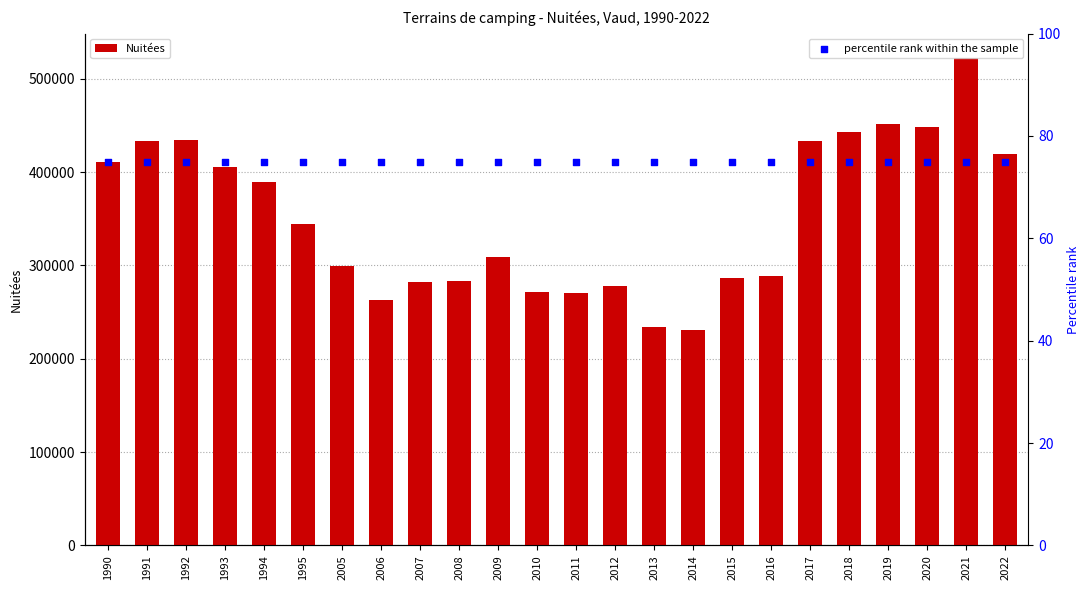

At how many categories does at least one series exceed 501780?

1